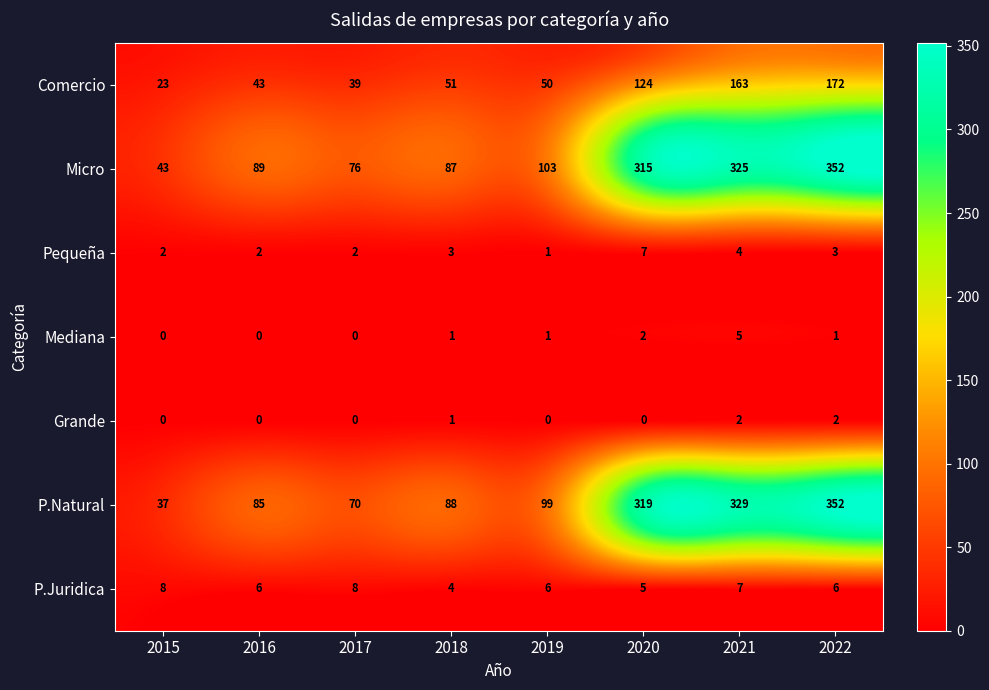

Between 2017 and 2022, which series saw the biggest shift?

P.Natural